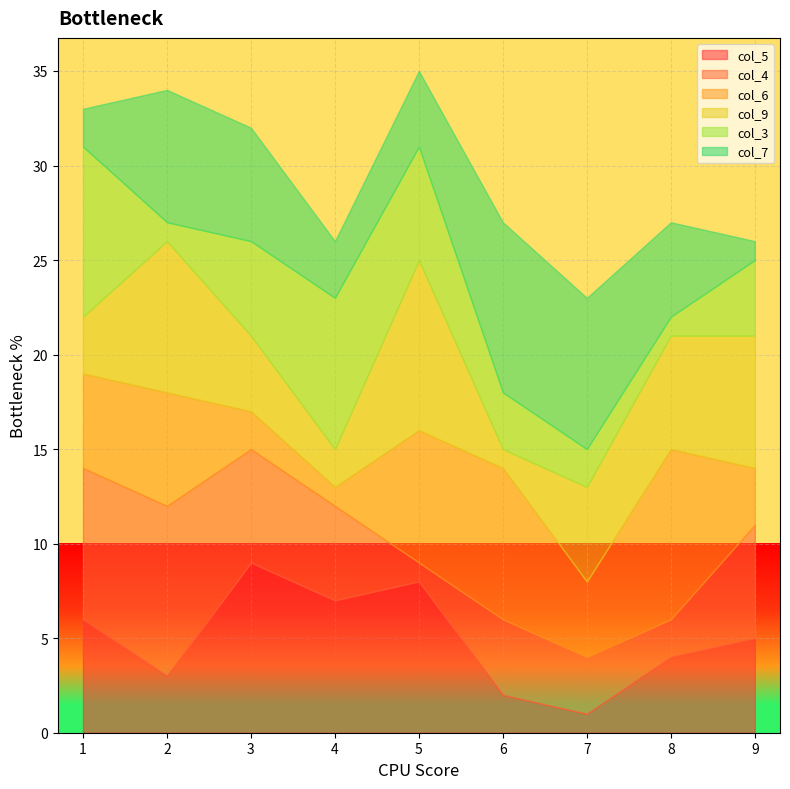

The value of col_5 at 1 is 9. True or false?

False